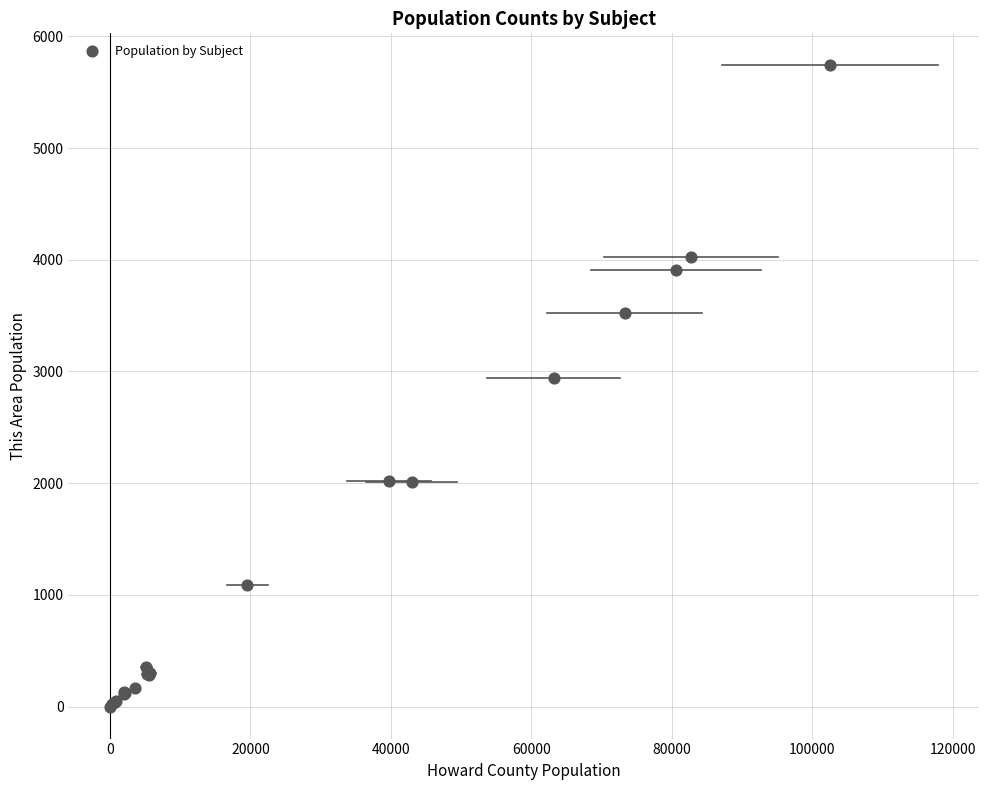

What Y value in the scatter plot is closest to 2870?

2938